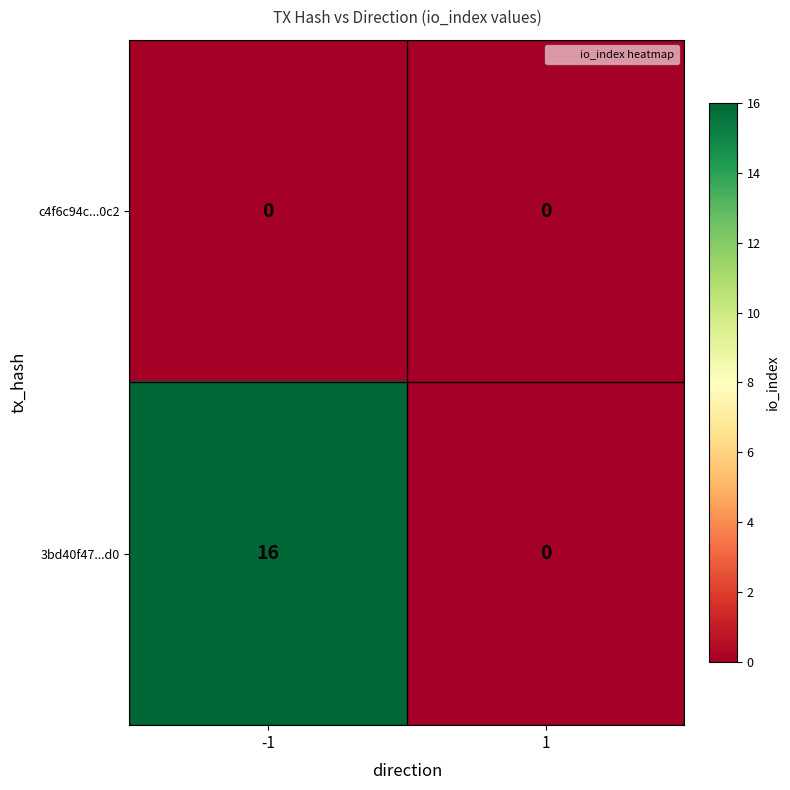

Is it true that 3bd40f47...d0 equals 16 at -1?

True